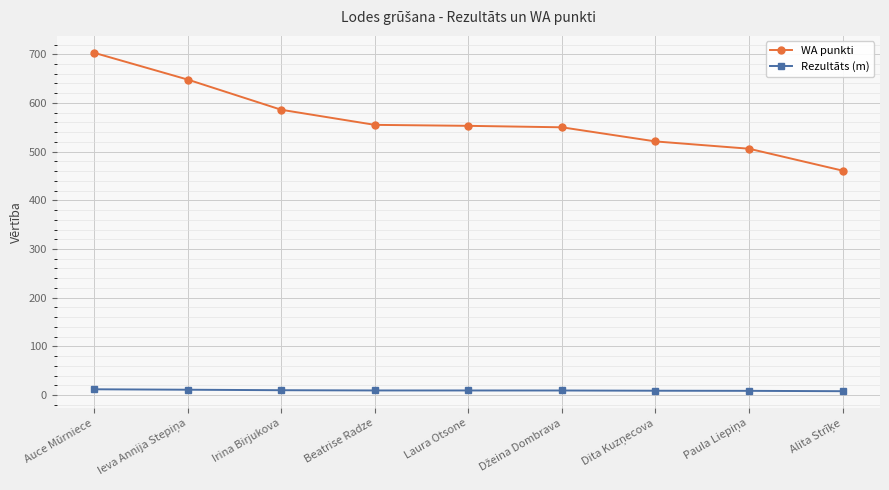

At which label does WA punkti reach its peak?

Auce Mūrniece